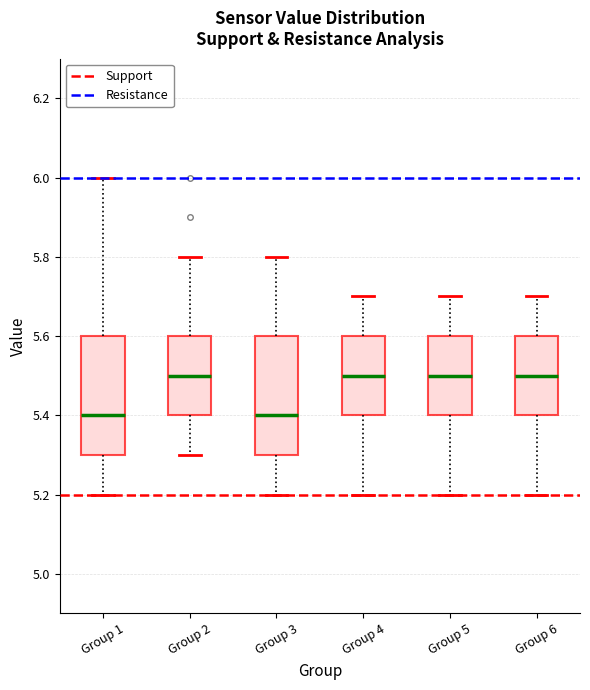

Where is the upper edge of the box for Group 1 on the y-axis? The values are not printed on the chart, so give them approximately, as read against the axis.

5.6